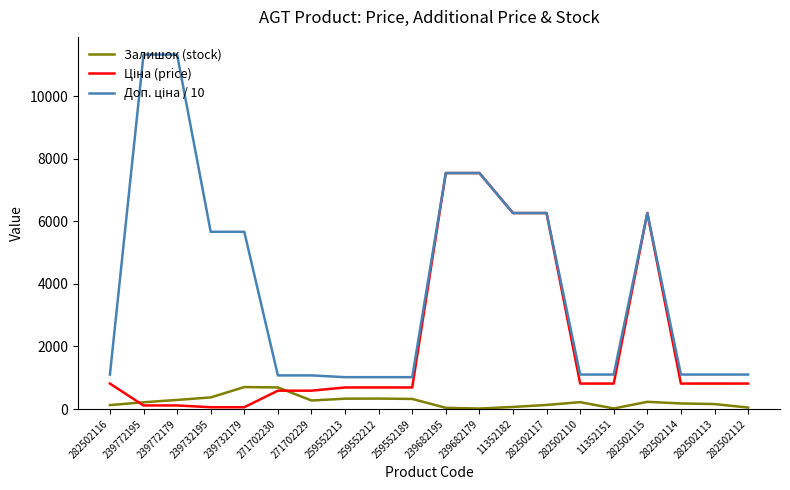

What is the maximum value for Залишок (stock)?

702.0